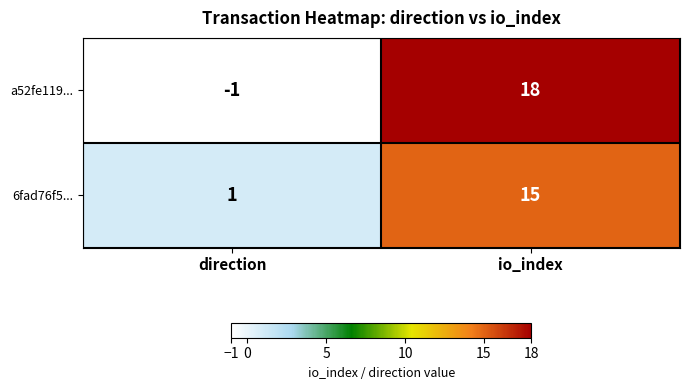

What is the minimum value shown in the chart?

-1